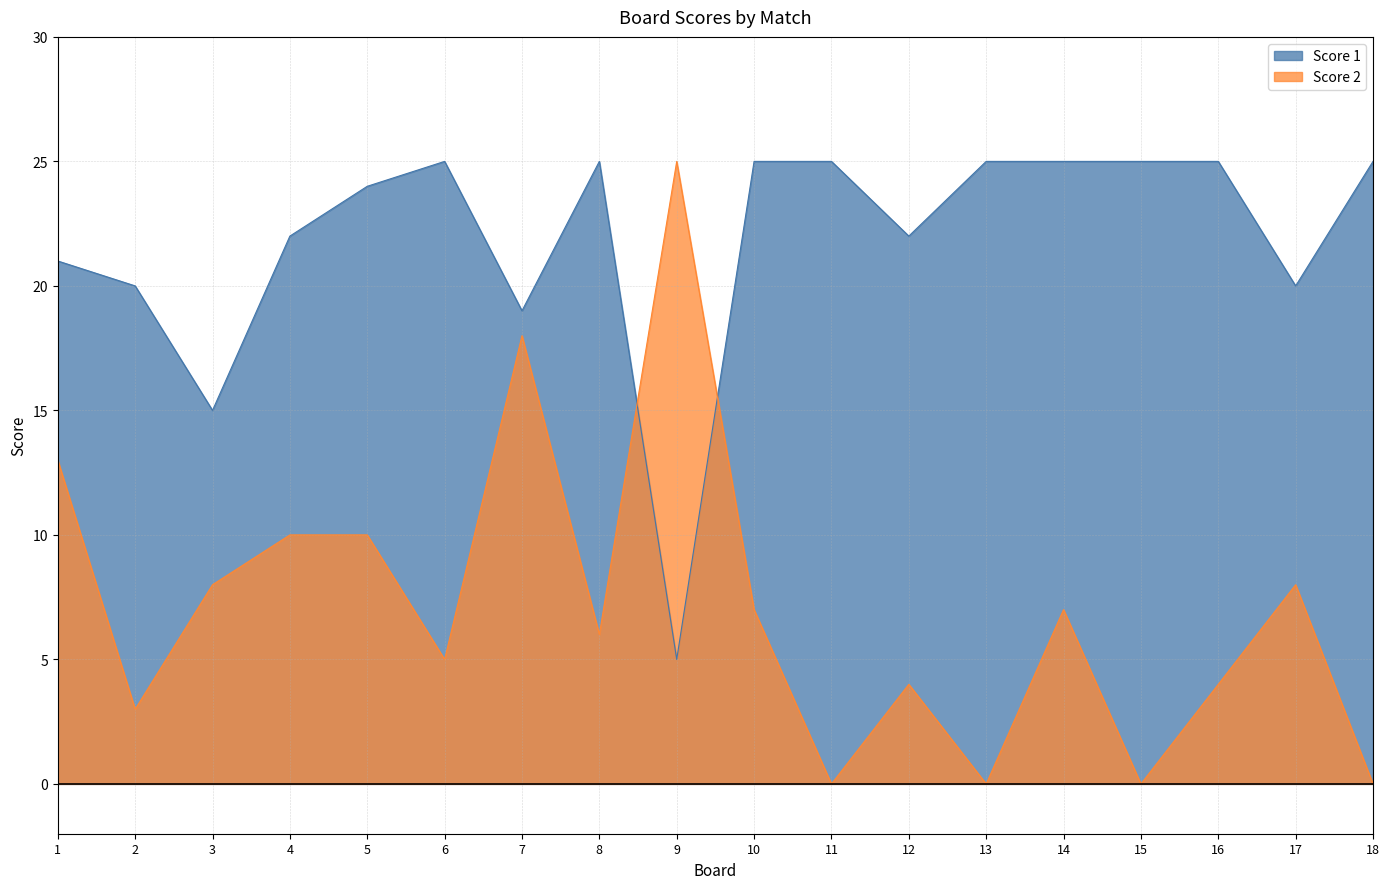

Rank the series by their maximum value, from highest to lowest.

Score 1, Score 2